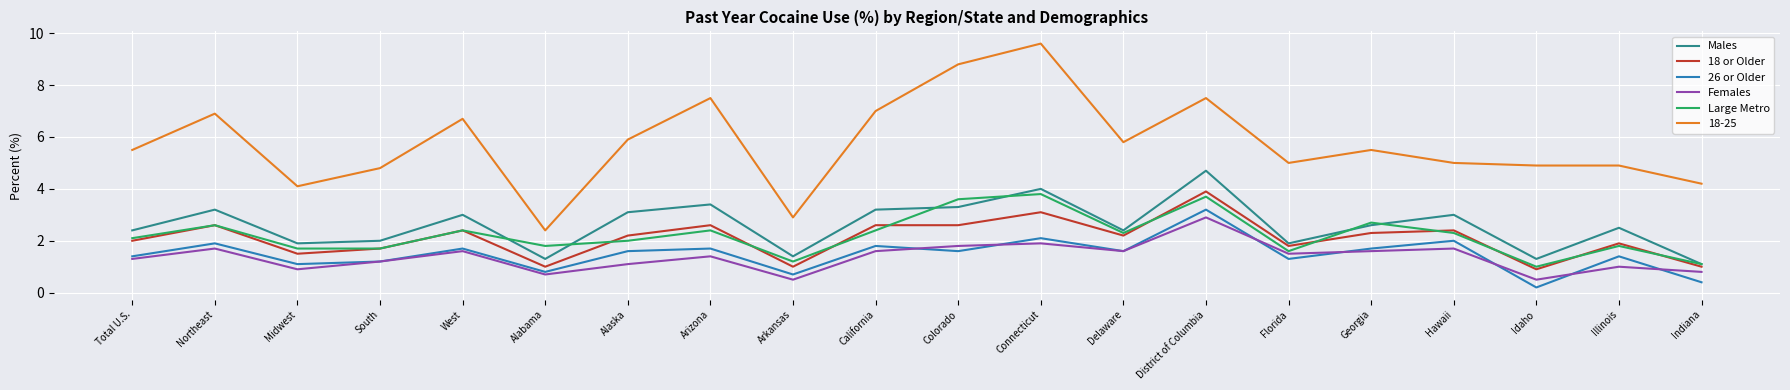

Which label corresponds to the largest value in the chart?

Connecticut